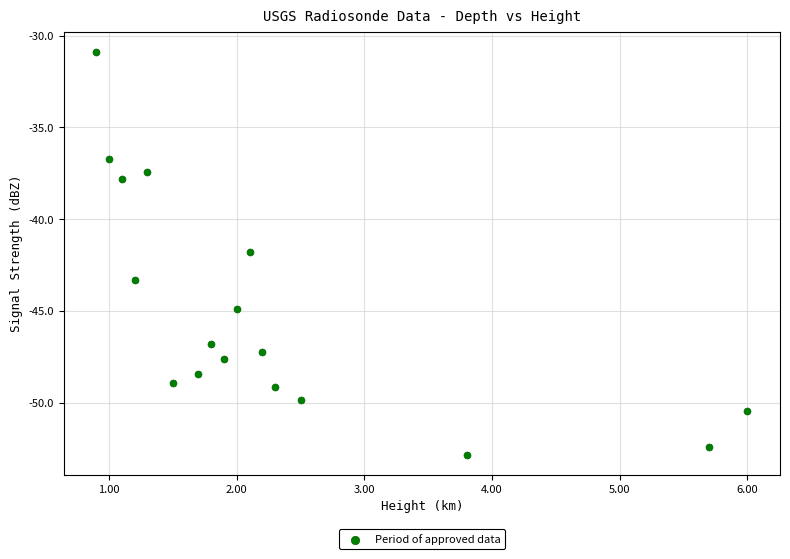

What Y value in the scatter plot is closest to -41?

-41.8